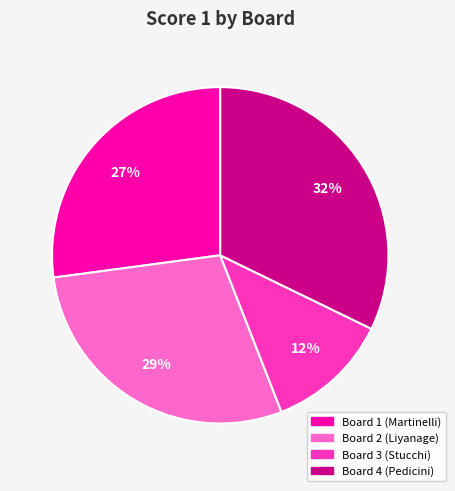

Is there any slice that represents more than half of the pie?

No